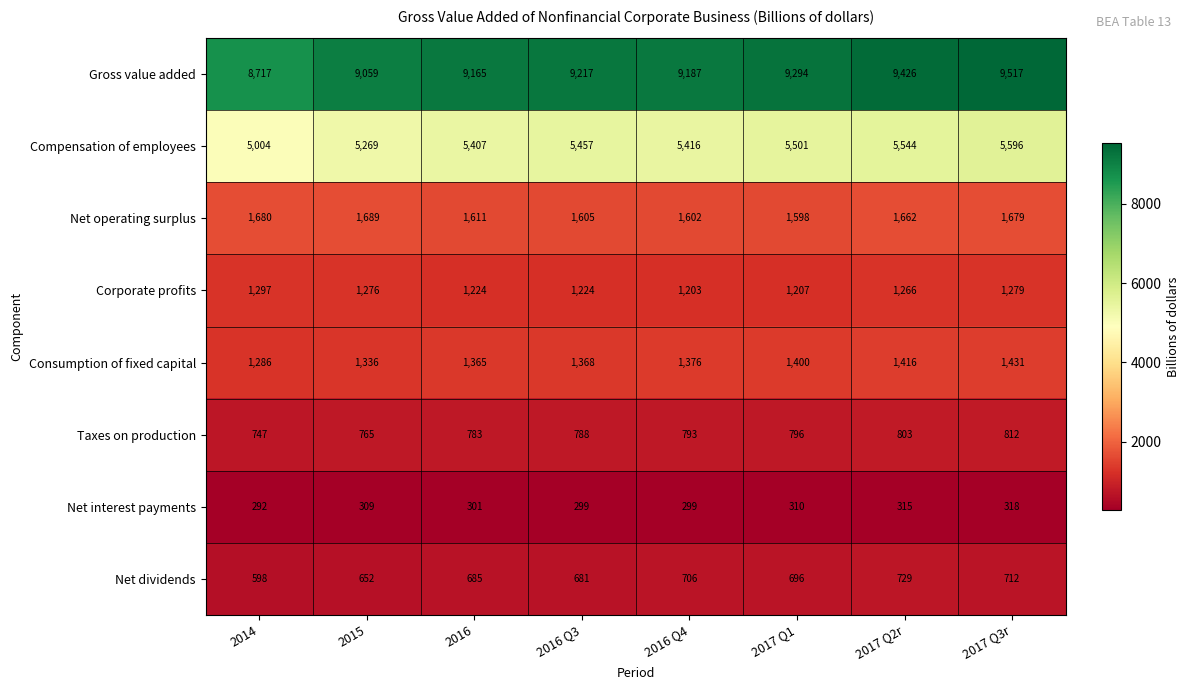

What is the difference between the Taxes on production values at 2015 and 2014?

18